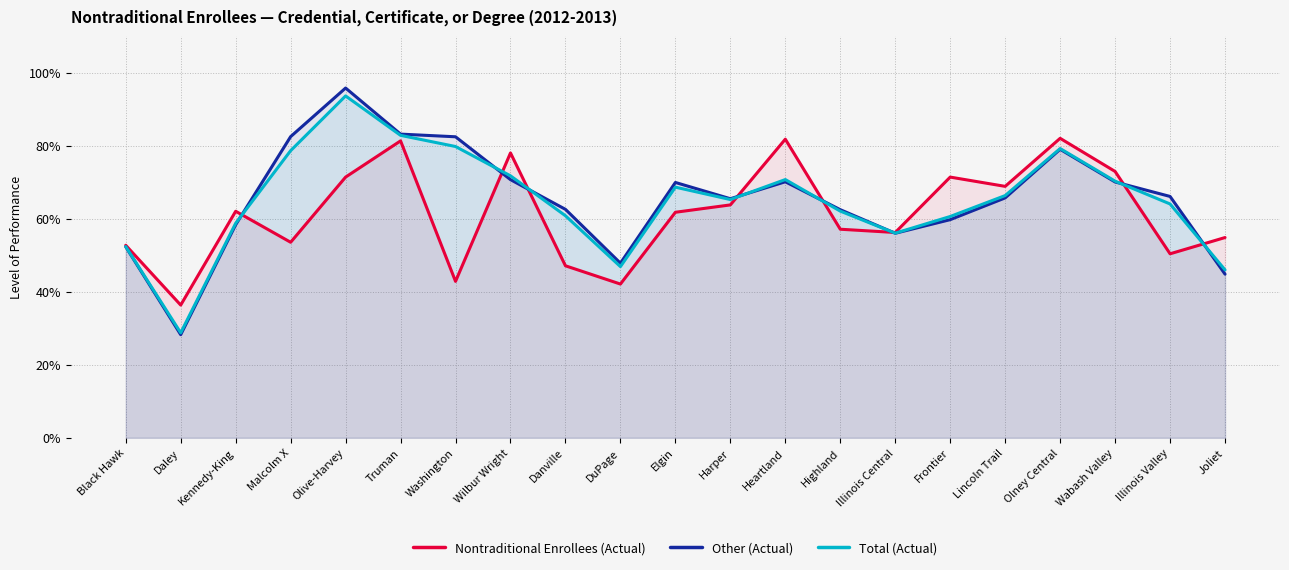

List the series in order of their peak value, highest first.

Other (Actual), Total (Actual), Nontraditional Enrollees (Actual)